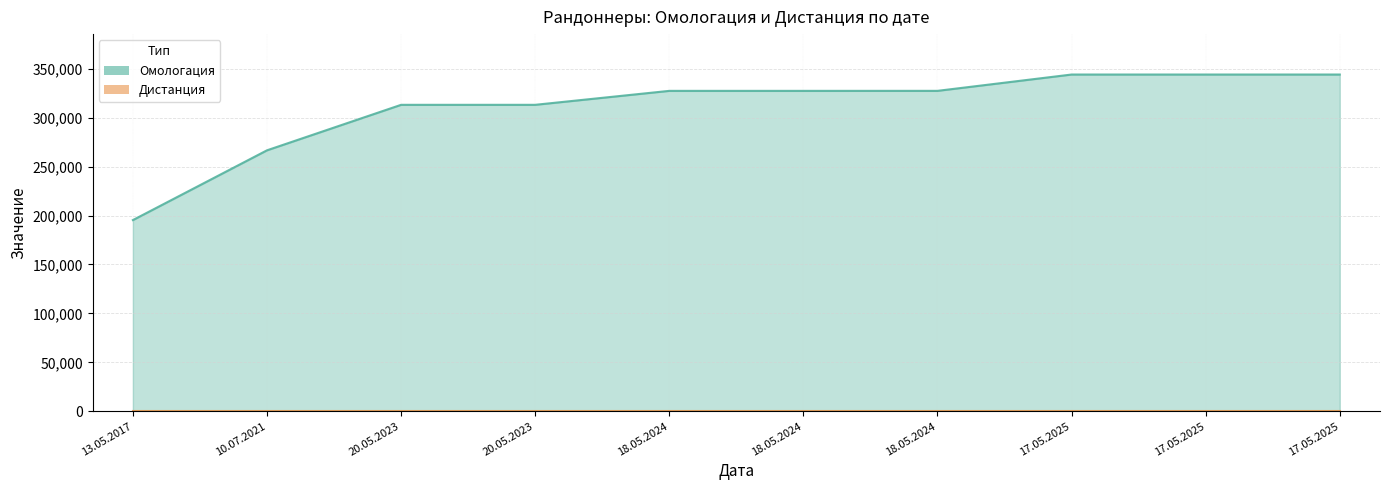

How many values exceed 327396?

4